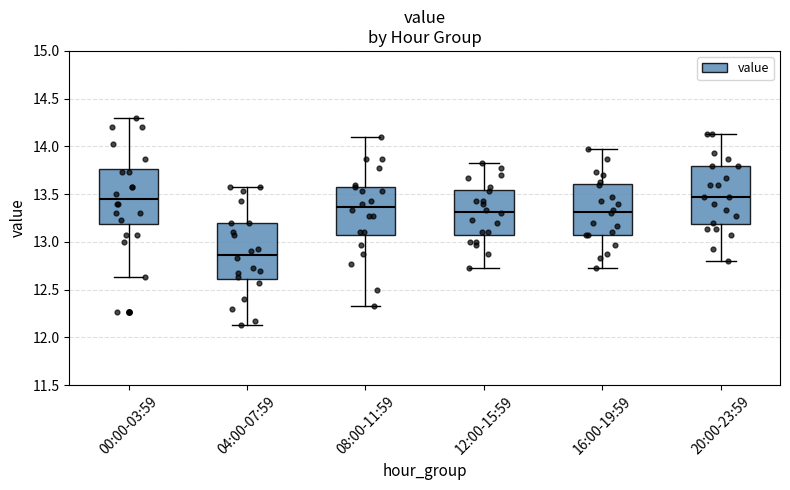

Where does the median line of the box for 16:00-19:59 sit on the y-axis? The values are not printed on the chart, so give them approximately, as read against the axis.

13.30